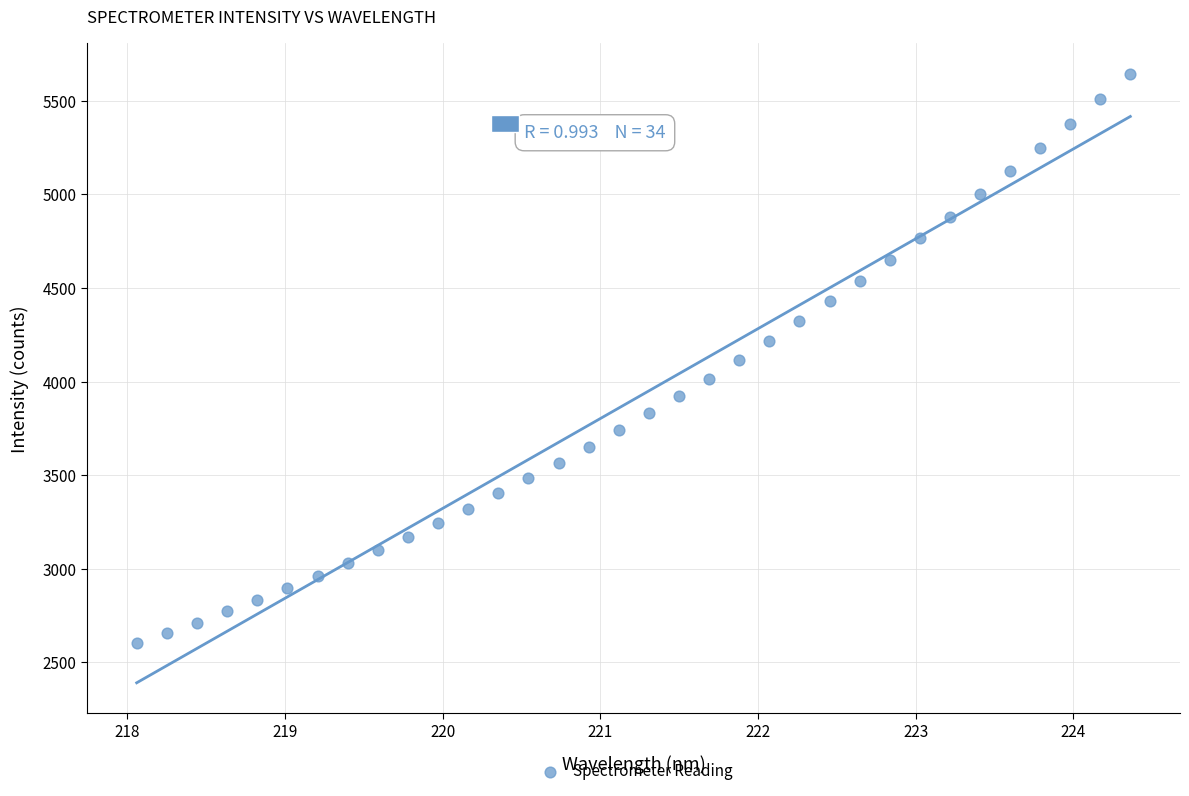

What is the range of X values (max minus min)?

6.3